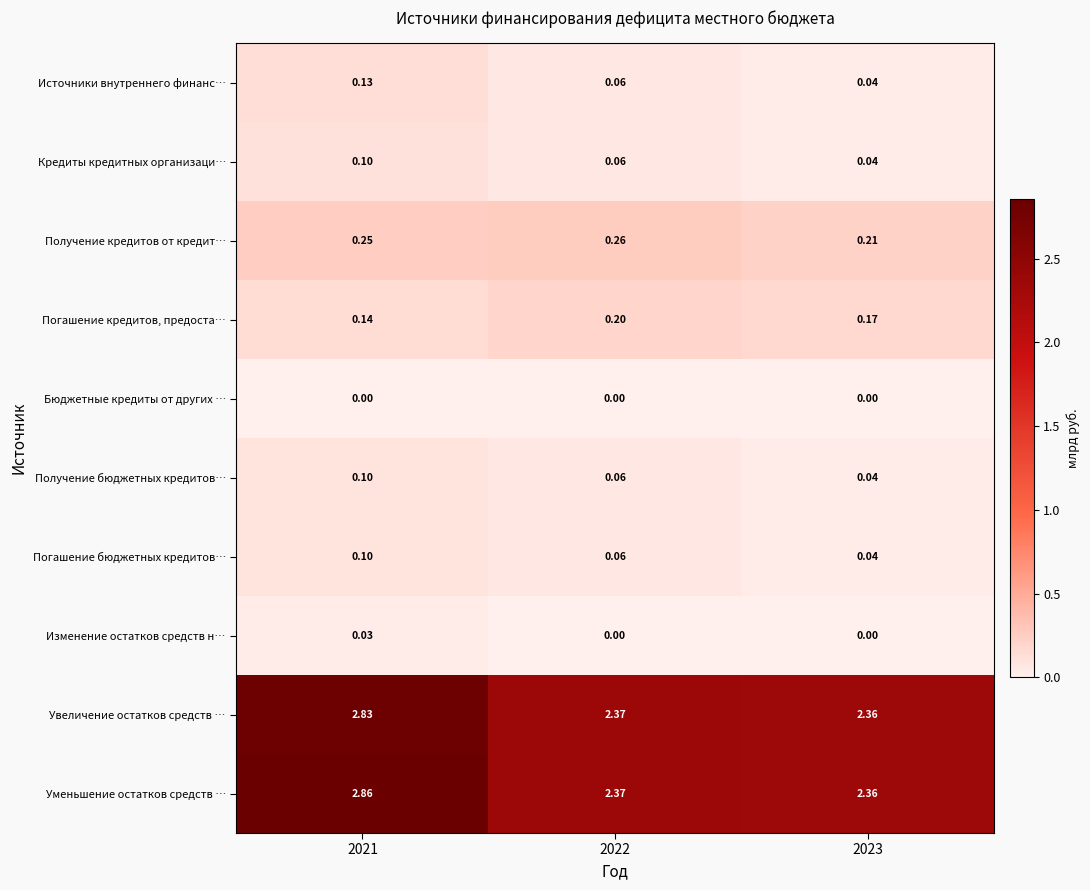

Which series has the widest spread of values?

Уменьшение остатков средств …